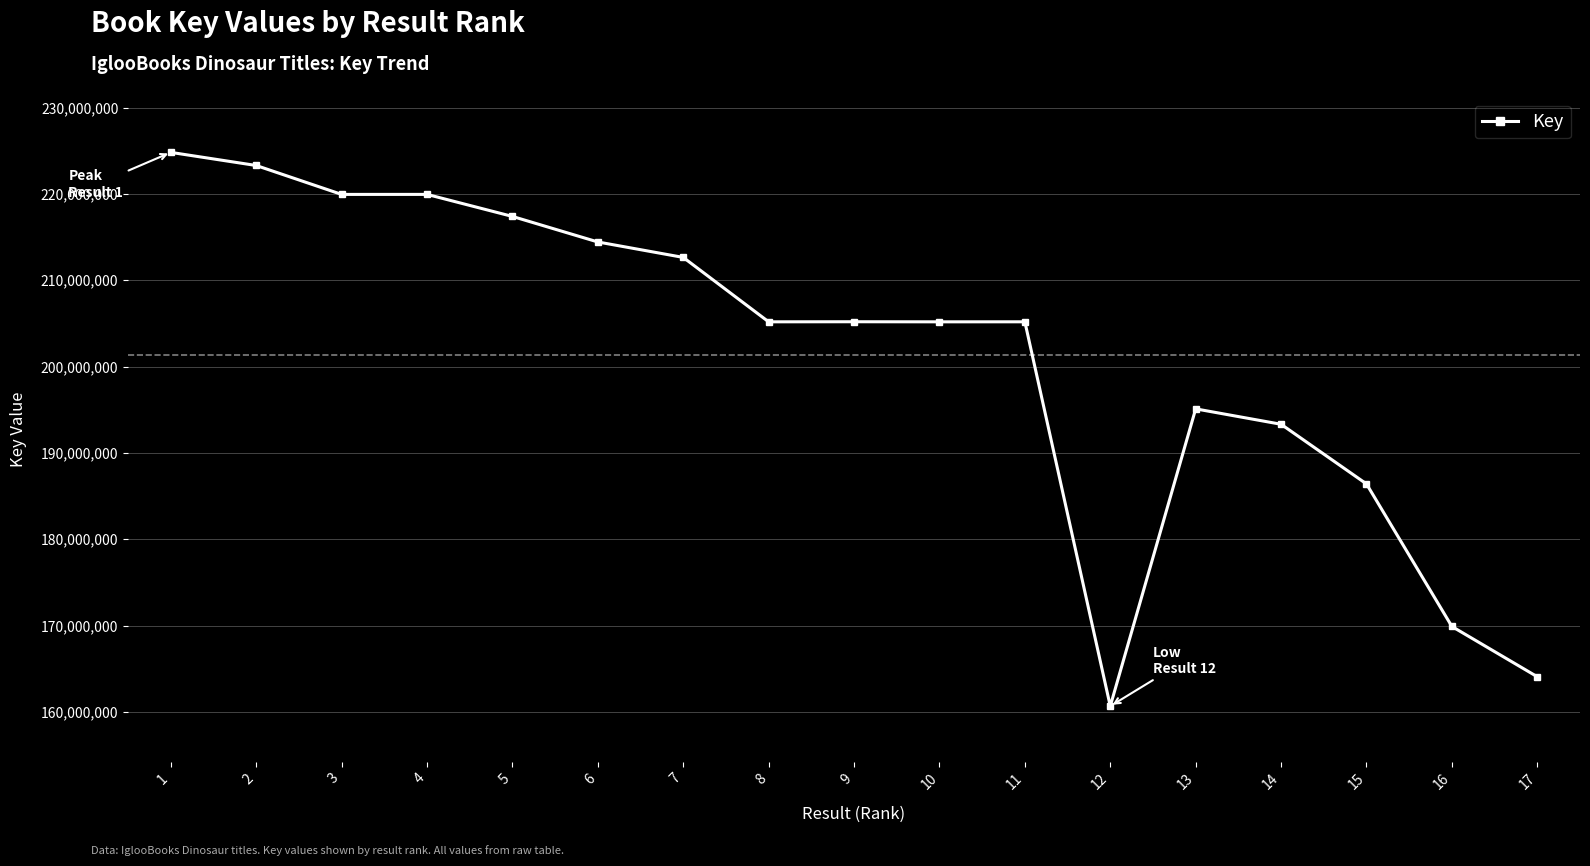

What is the change in value from 6 to 7?

-1788853